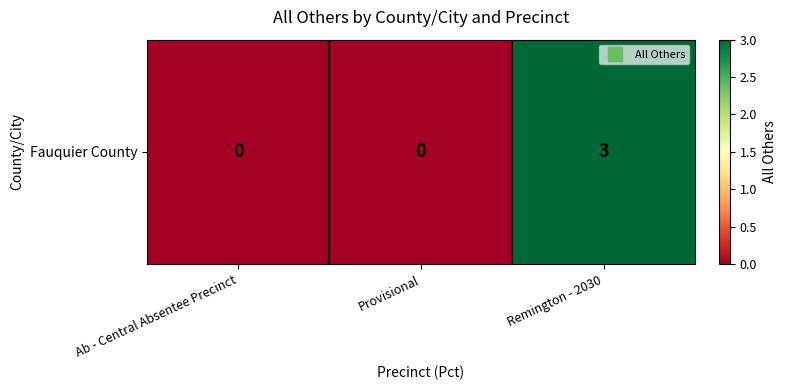

How many values are between 0 and 3?

3